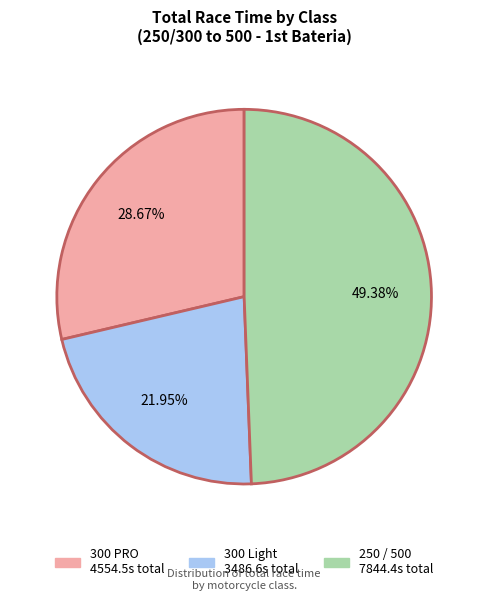

Does any single category account for the majority?

No